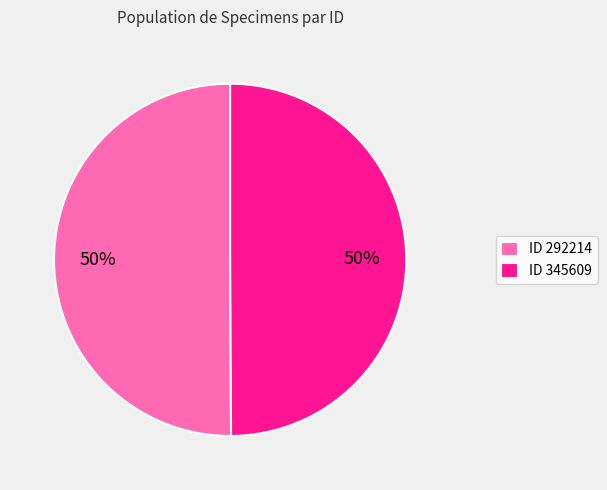

How many segments does this pie chart have?

2